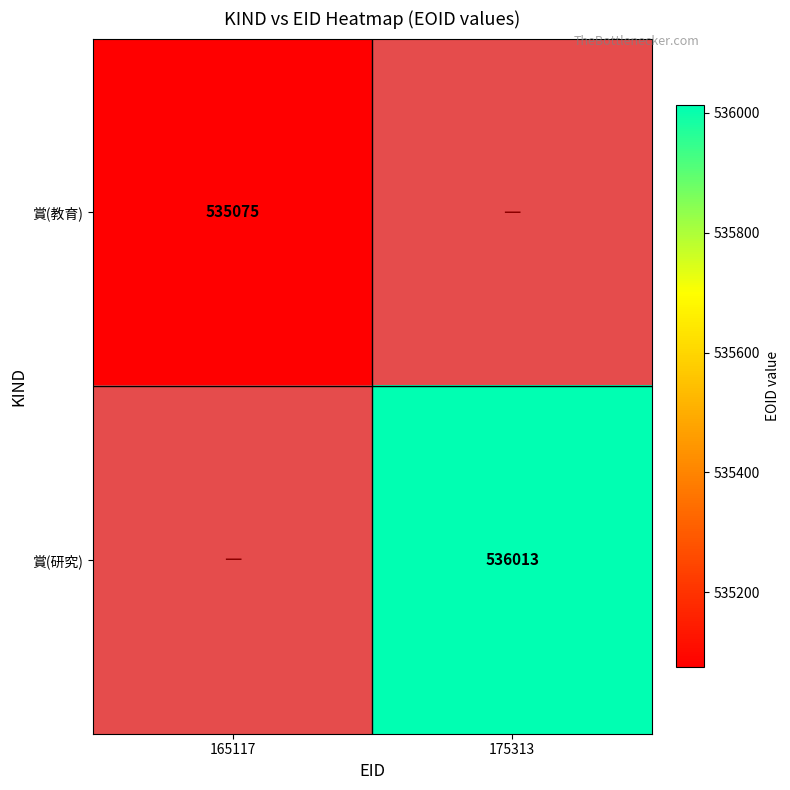

Is it true that 賞(研究) equals 282159 at 175313?

False